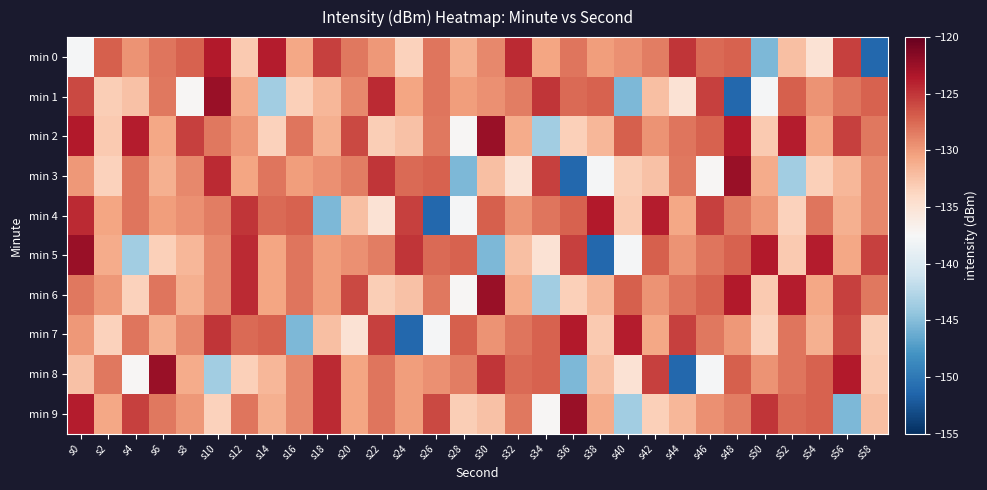

Rank the series at s54 from highest to lowest value.

min 5, min 8, min 9, min 4, min 1, min 2, min 6, min 7, min 3, min 0